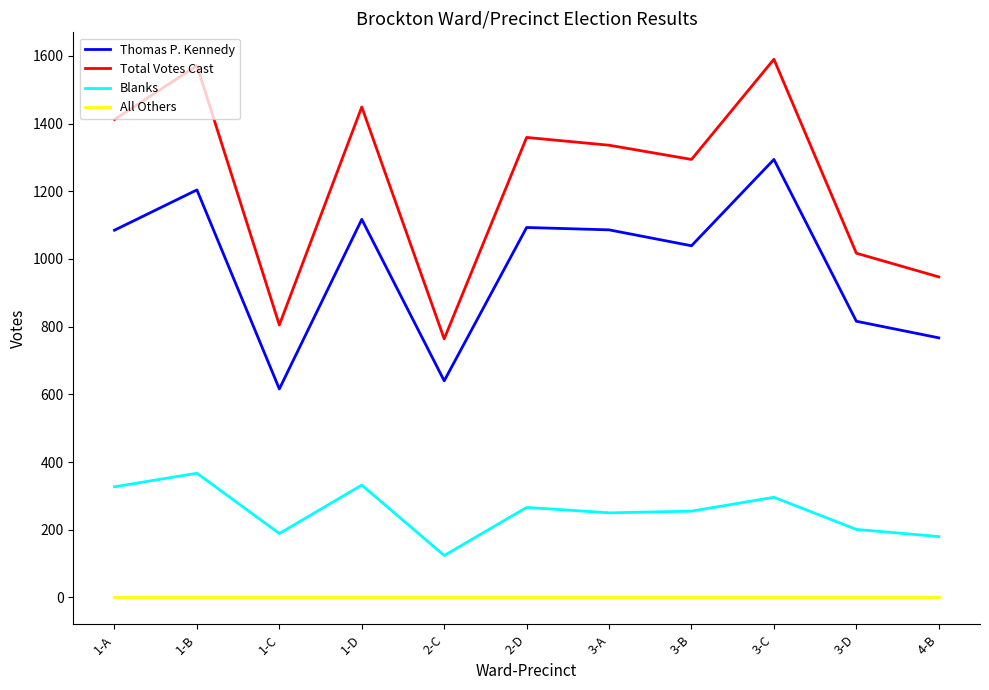

In Blanks, how many points are lower than both neighbors (excluding endpoints)?

3